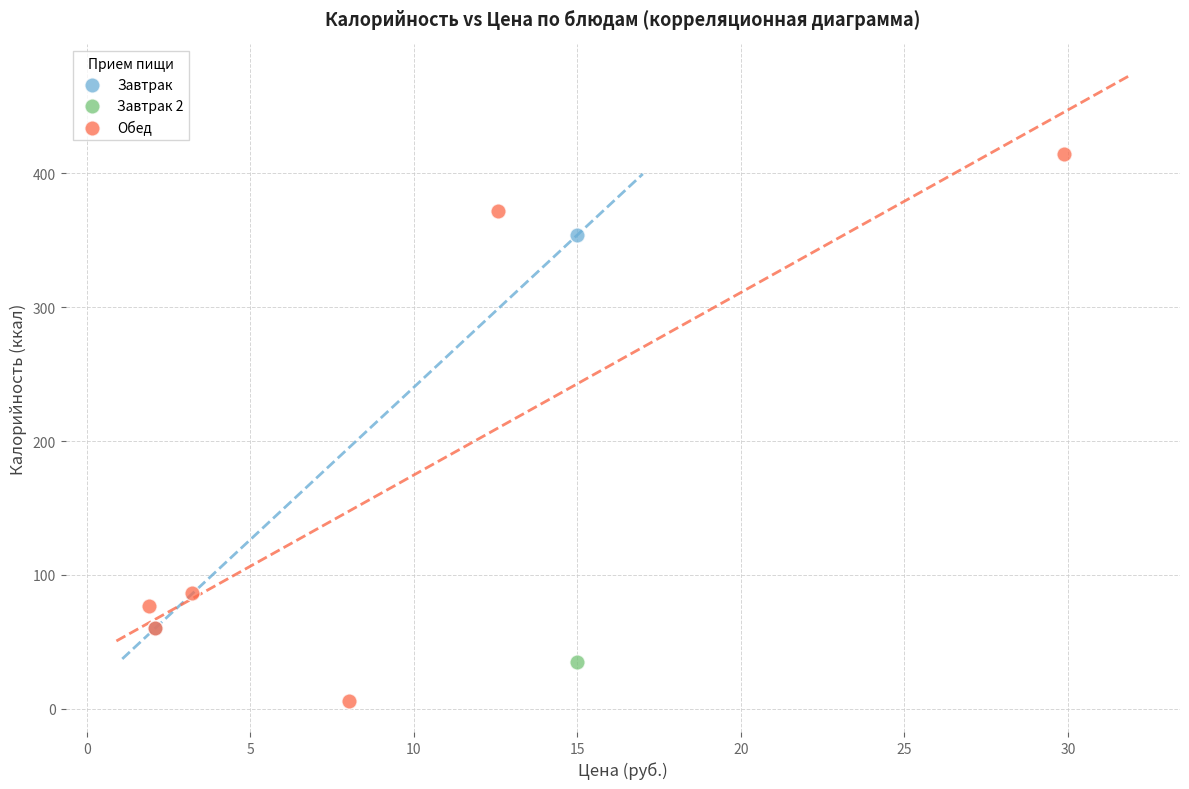

What are all the series names shown in the legend?

Завтрак, Завтрак 2, Обед